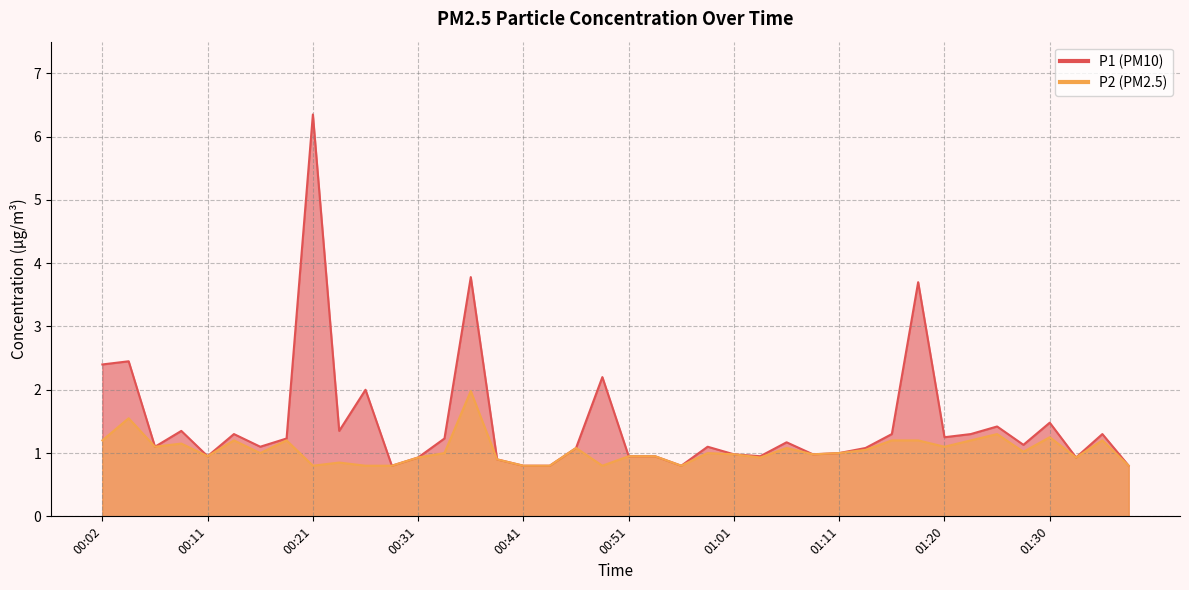

Between 00:56 and 01:03, which is larger?

01:03